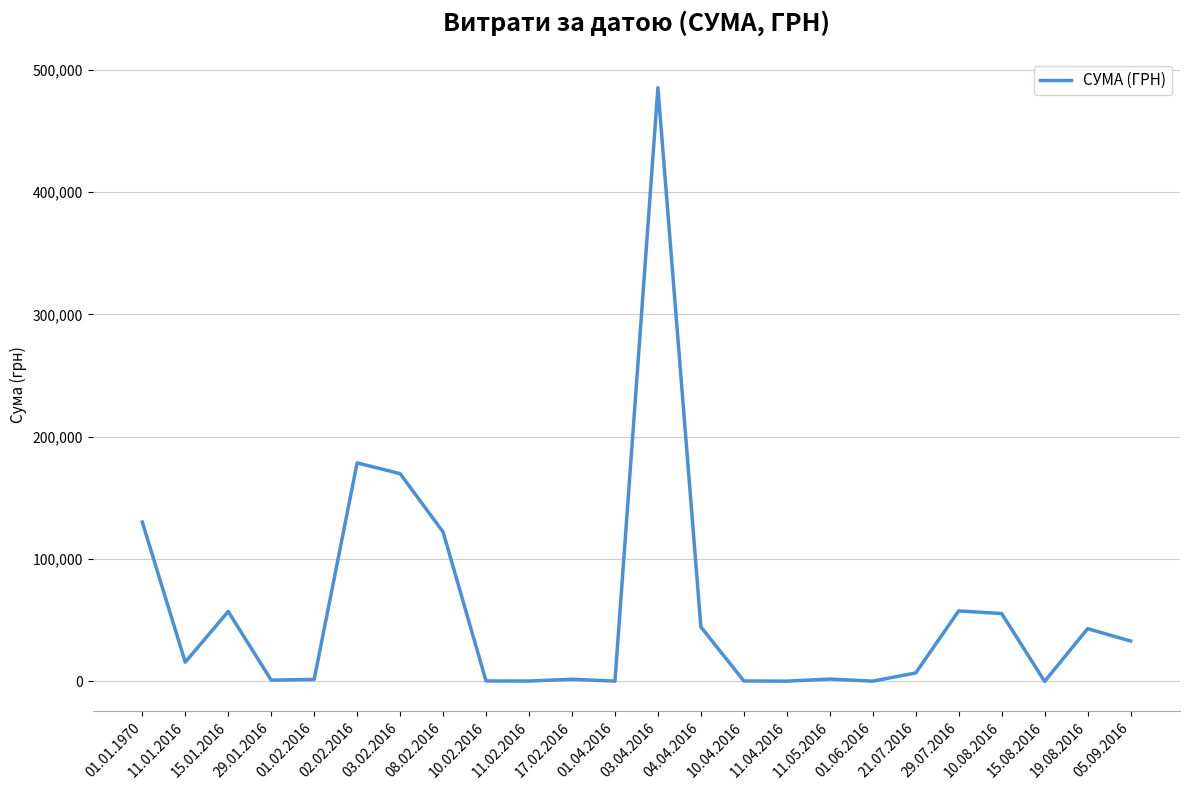

How many lines are shown in the chart?

1